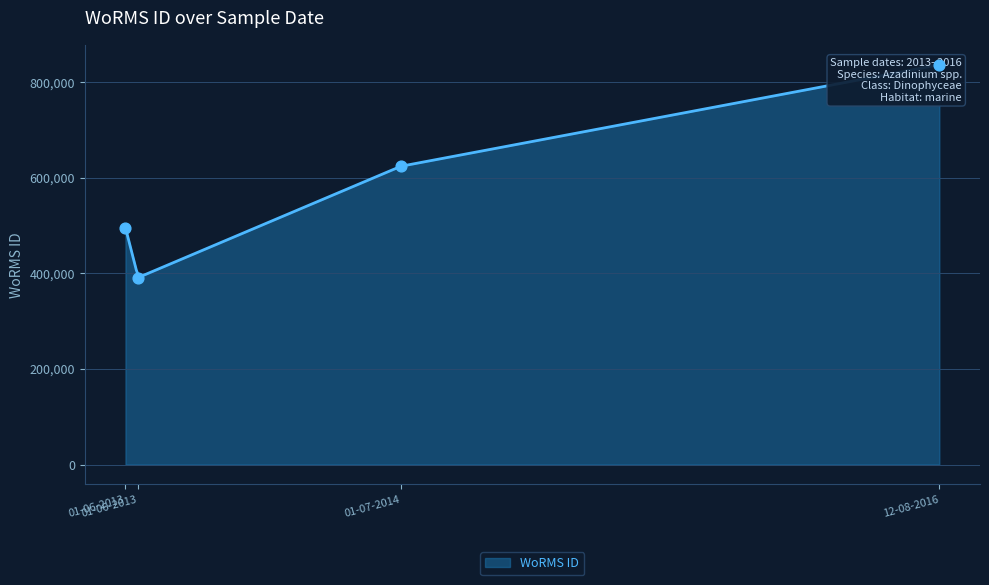

Between 12-08-2016 and 01-06-2013, which is larger?

12-08-2016